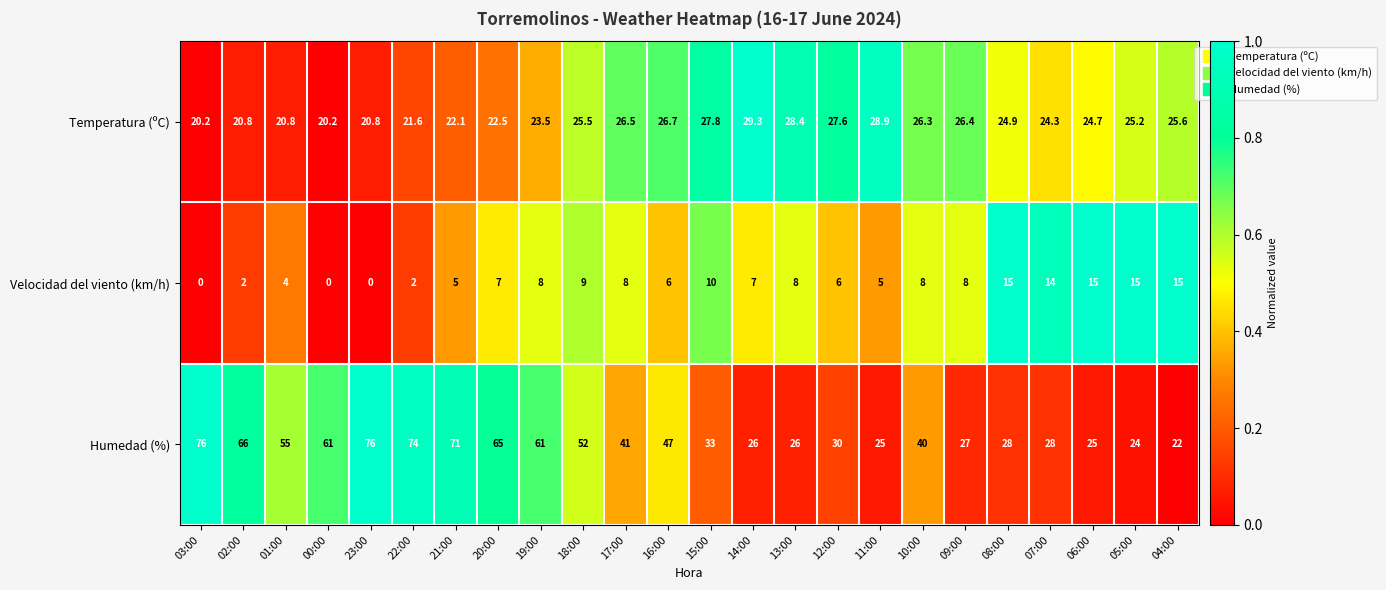

What is the difference between the Velocidad del viento (km/h) values at 13:00 and 18:00?

1.0